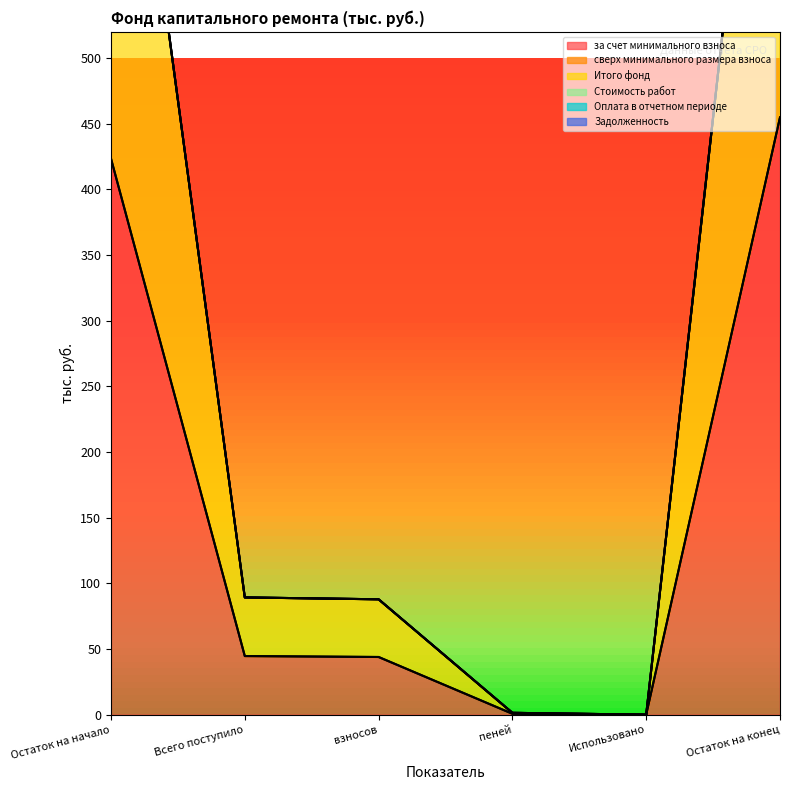

At which label is за счет минимального взноса closest to 227?

Всего поступило